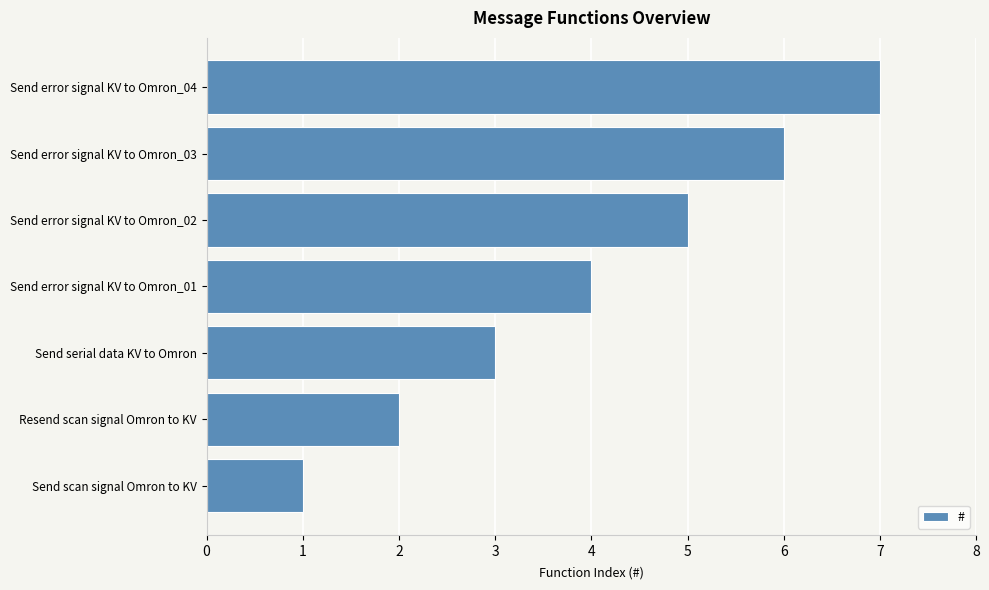

What is the average value?

4